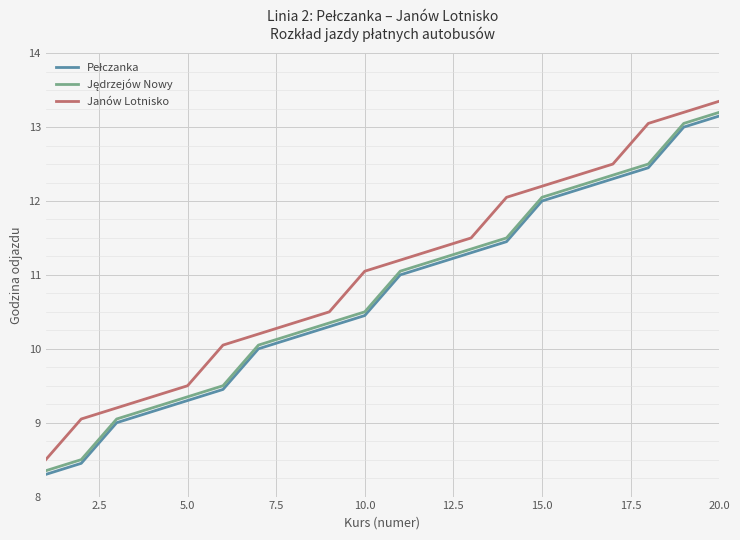

What is the minimum value shown in the chart?

8.3